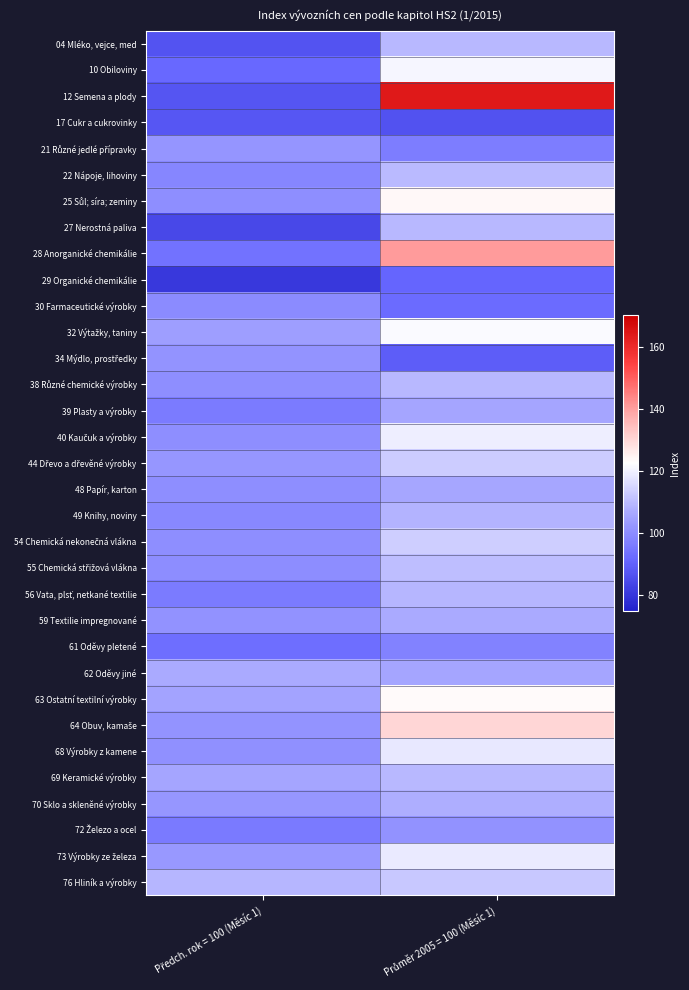

Rank the series by their maximum value, from highest to lowest.

12 Semena a plody, 28 Anorganické chemikálie, 64 Obuv, kamaše, 25 Sůl; síra; zeminy, 63 Ostatní textilní výrobky, 32 Výtažky, taniny, 10 Obiloviny, 40 Kaučuk a výrobky, 73 Výrobky ze železa, 68 Výrobky z kamene, 54 Chemická nekonečná vlákna, 44 Dřevo a dřevěné výrobky, 76 Hliník a výrobky, 55 Chemická střižová vlákna, 22 Nápoje, lihoviny, 27 Nerostná paliva, 04 Mléko, vejce, med, 38 Různé chemické výrobky, 69 Keramické výrobky, 56 Vata, plsť, netkané textilie, 49 Knihy, noviny, 70 Sklo a skleněné výrobky, 62 Oděvy jiné, 59 Textilie impregnované, 48 Papír, karton, 39 Plasty a výrobky, 21 Různé jedlé přípravky, 34 Mýdlo, prostředky, 72 Železo a ocel, 30 Farmaceutické výrobky, 61 Oděvy pletené, 29 Organické chemikálie, 17 Cukr a cukrovinky